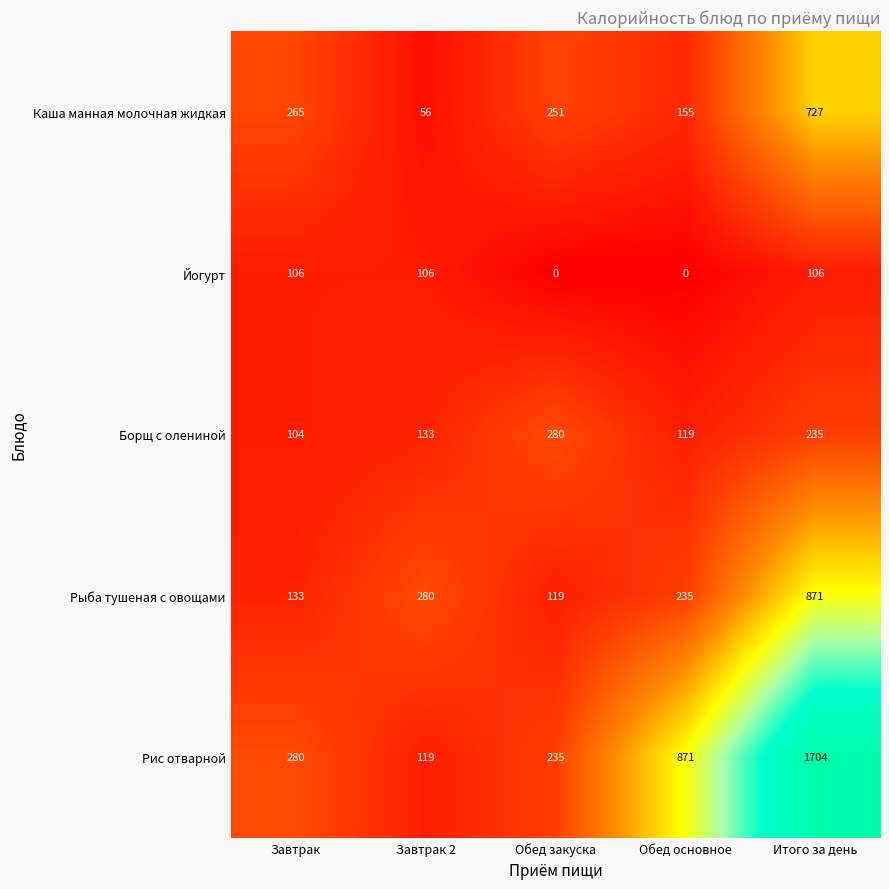

At Обед закуска, list the series in order from largest to smallest.

Борщ с олениной, Каша манная молочная жидкая, Рис отварной, Рыба тушеная с овощами, Йогурт